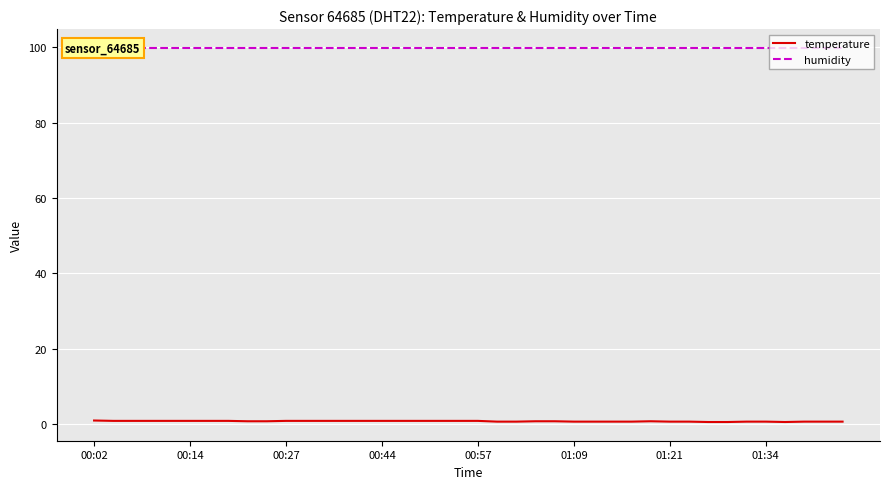

In temperature, how many points are higher than both neighbors (excluding endpoints)?

1